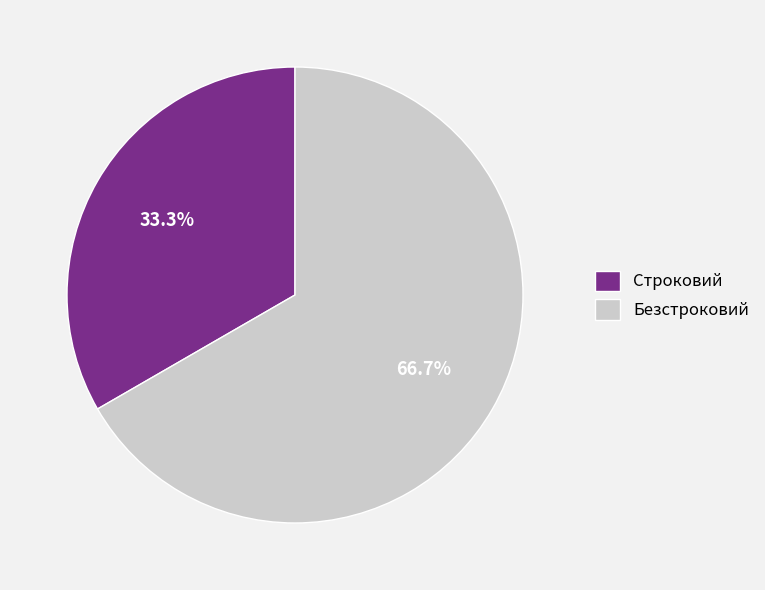

How many slices are in this pie chart?

2